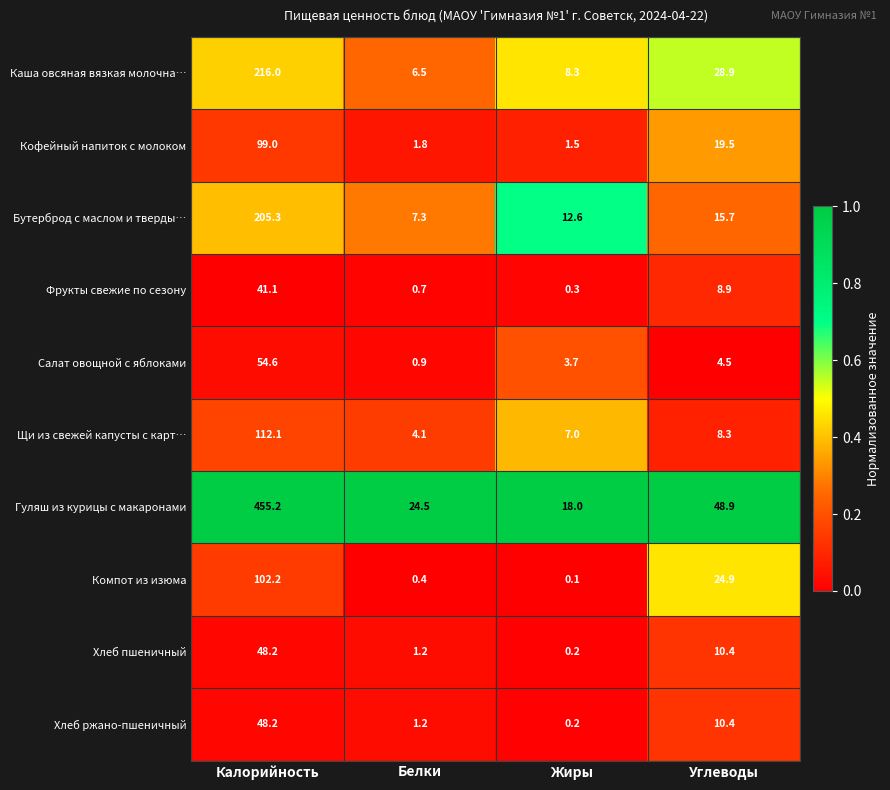

Count the number of categories in the chart.

4